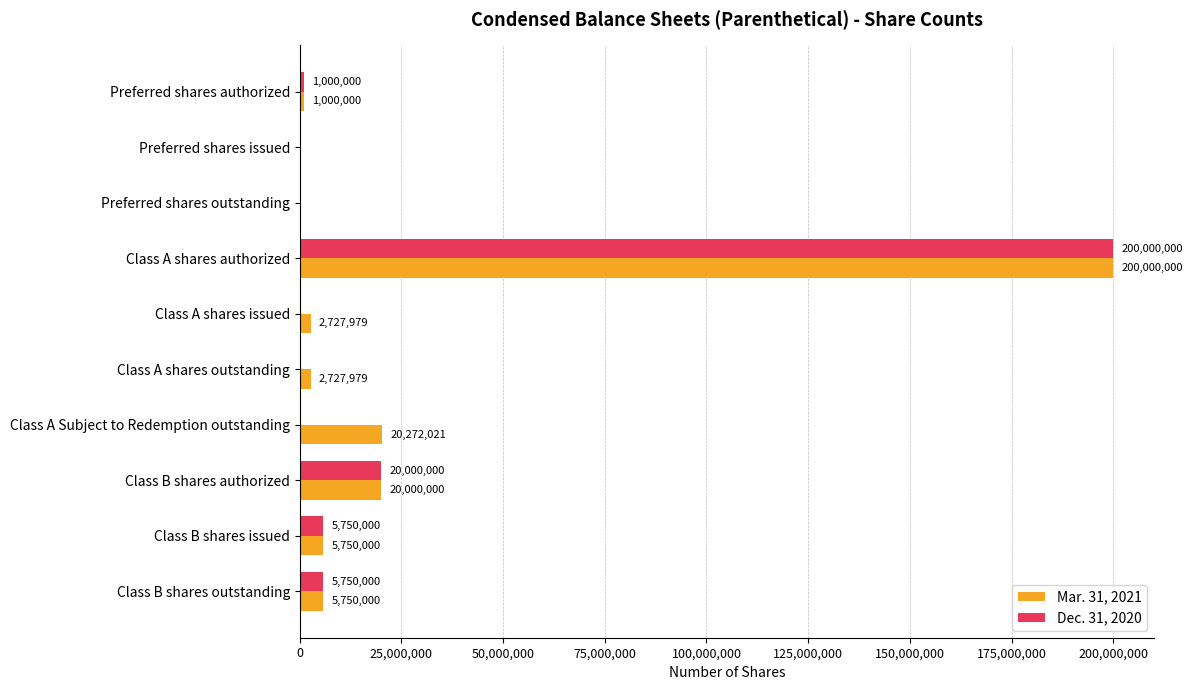

Which series has the largest total across all categories?

Mar. 31, 2021